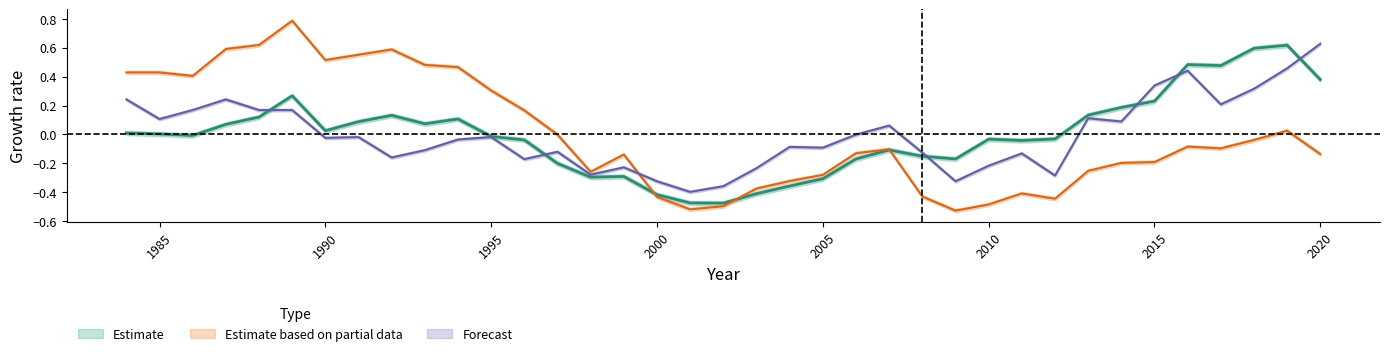

What is the spread (max minus min) of values at 2005?

0.2